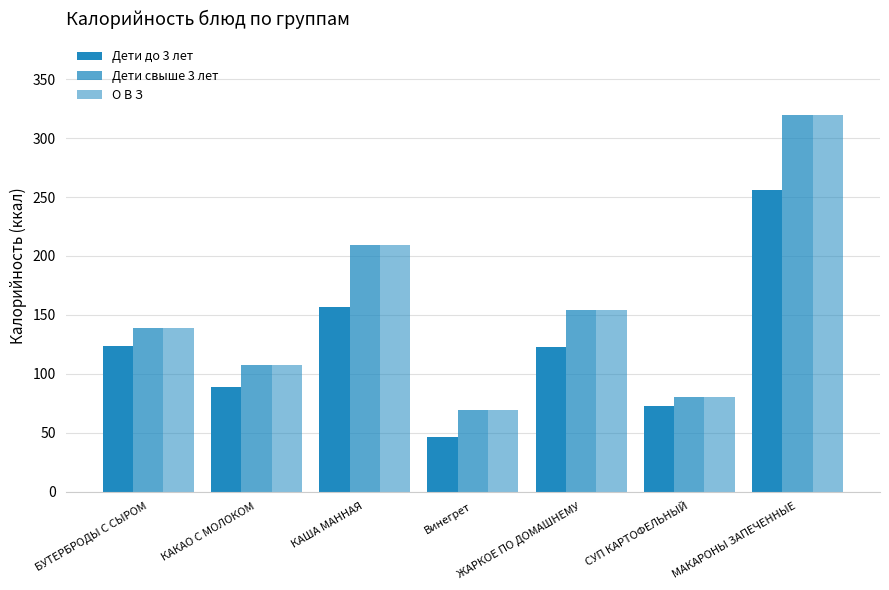

True or false: Дети свыше 3 лет has a value of 139.0 at БУТЕРБРОДЫ С СЫРОМ.

True